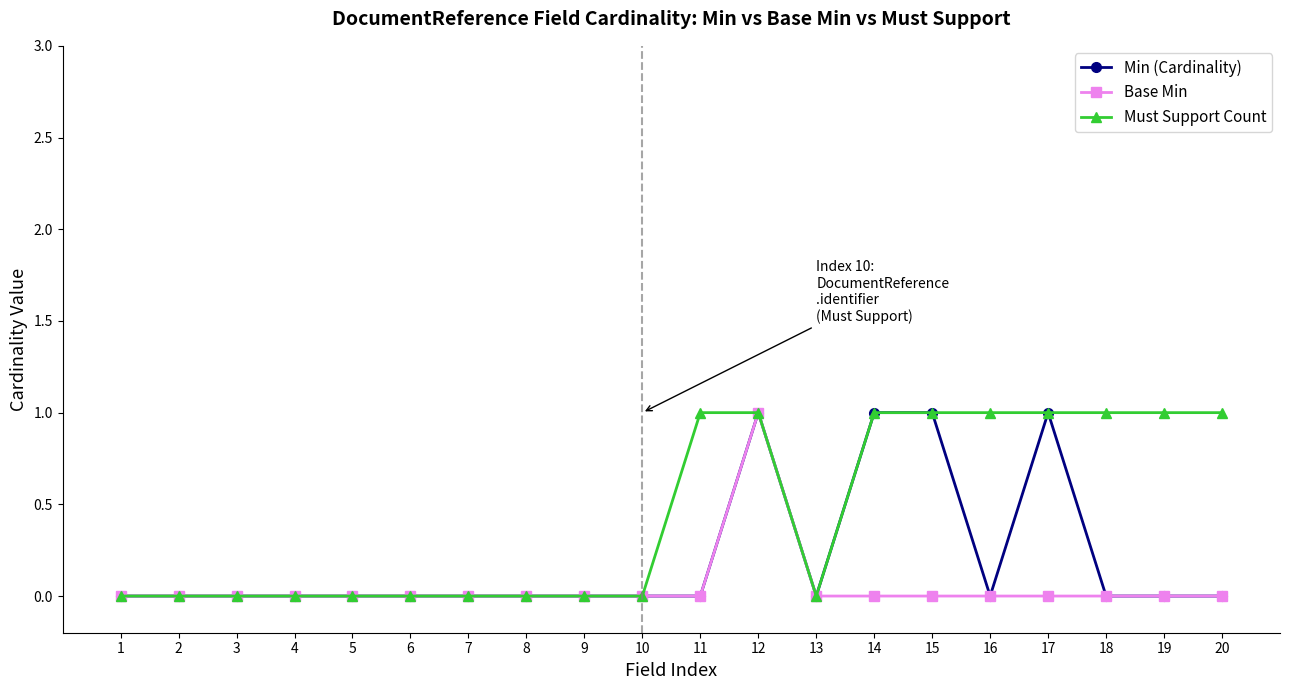

List the series in order of their overall mean, highest first.

Must Support Count, Min (Cardinality), Base Min